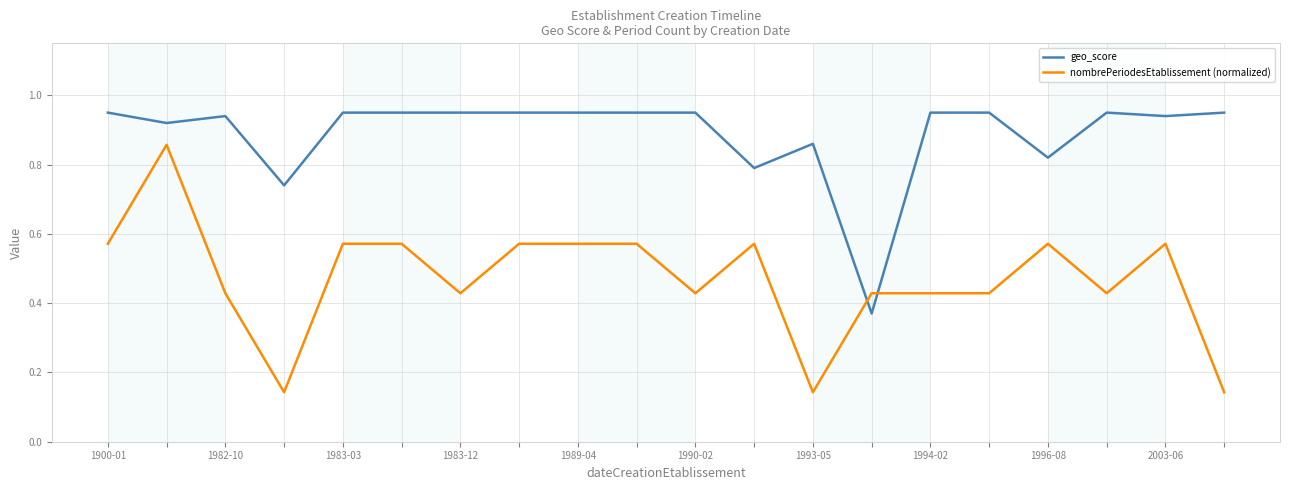

Which series has the largest total across all categories?

geo_score